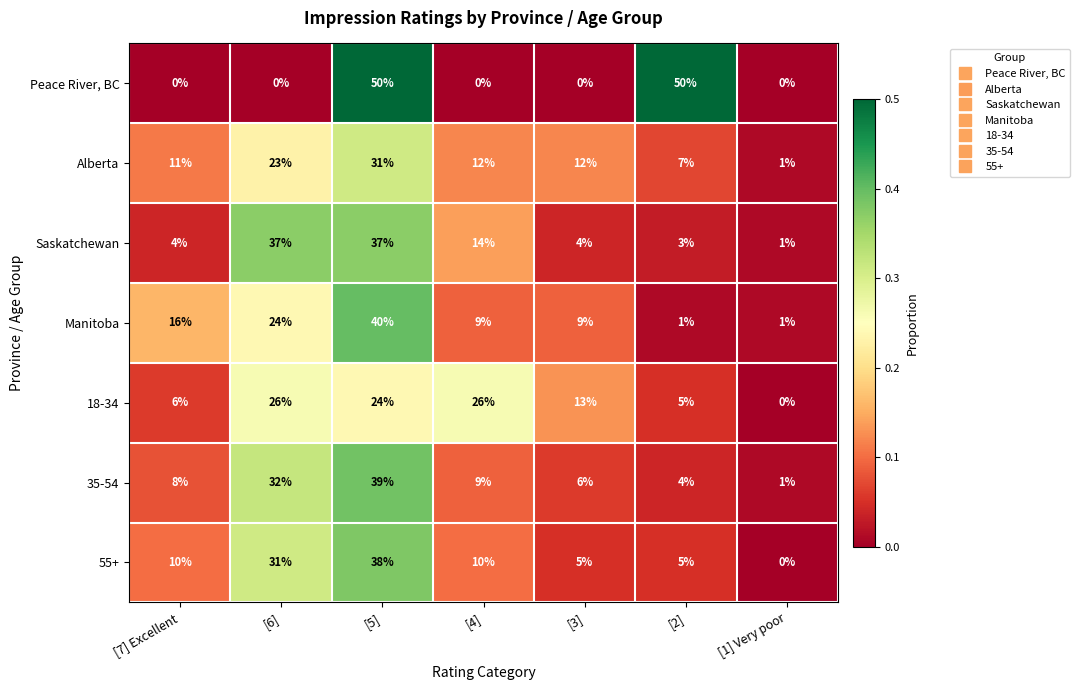

What is the difference between the second highest and minimum values in the 18-34 series?

26